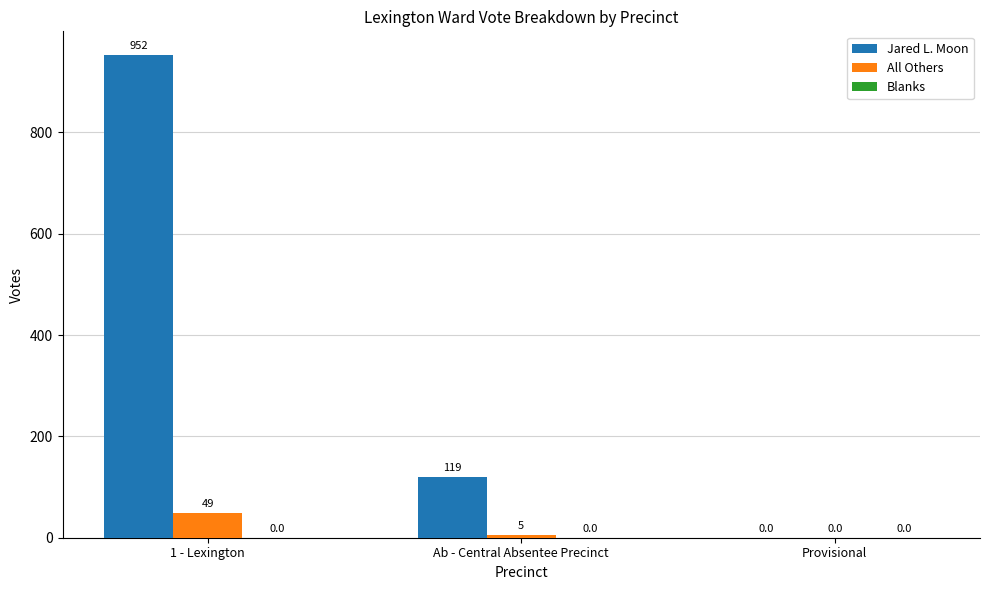

What is the sum of the All Others values at Provisional and 1 - Lexington?

49